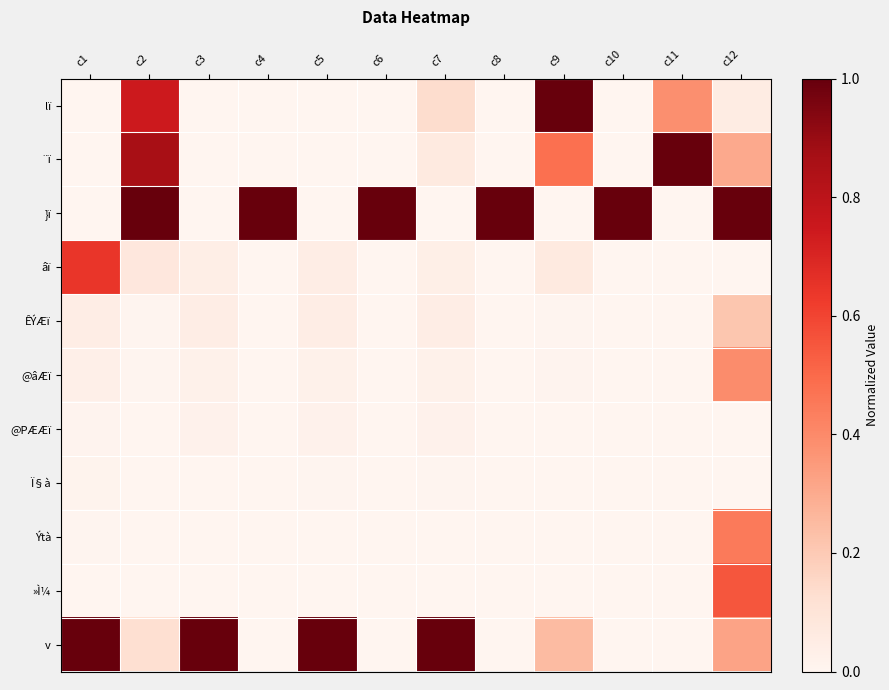

How many categories are shown in the chart?

12